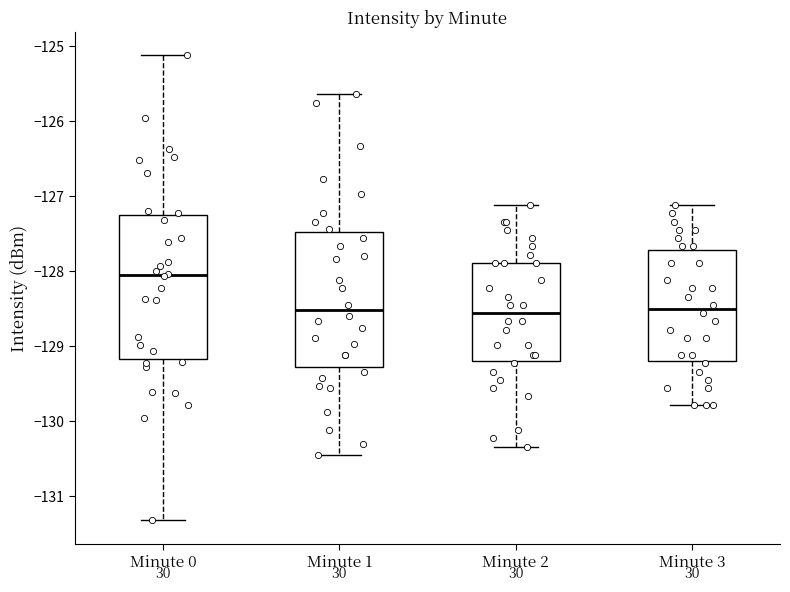

Where is the lower edge of the box for Minute 1 on the y-axis? The values are not printed on the chart, so give them approximately, as read against the axis.

-129.3